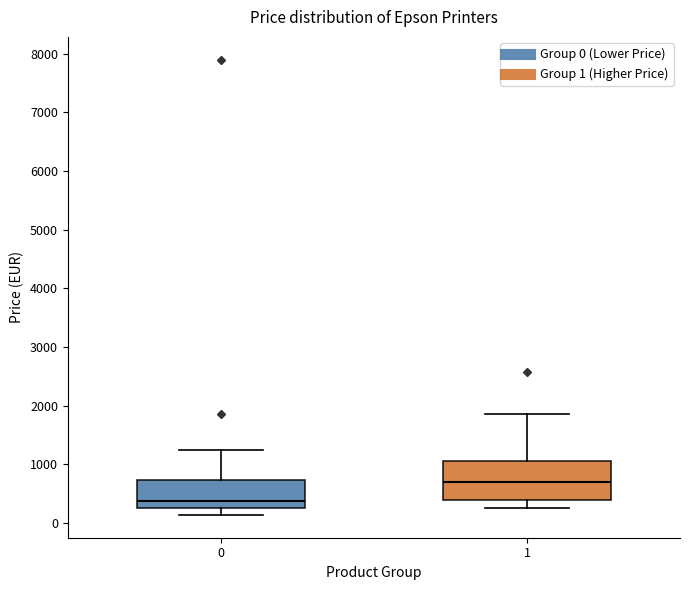

Which box is the tallest, from its lower edge to its upper edge?

1